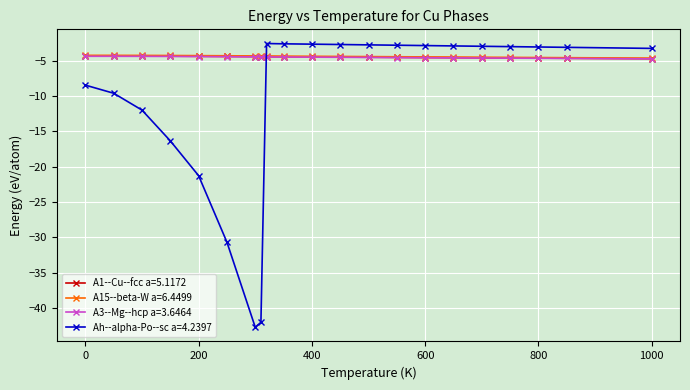

Which series has the widest spread of values?

Ah--alpha-Po--sc a=4.2397